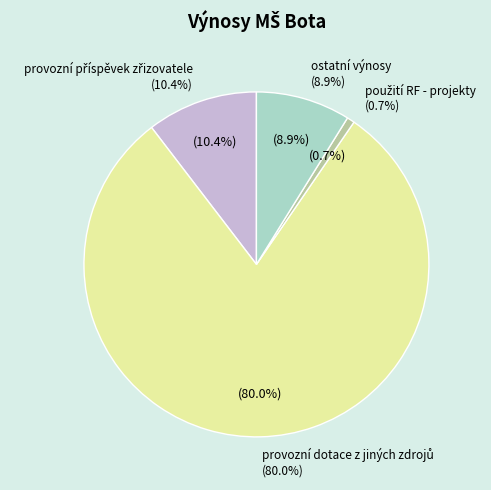

How much of the chart is everything except ostatní výnosy?

91.1%